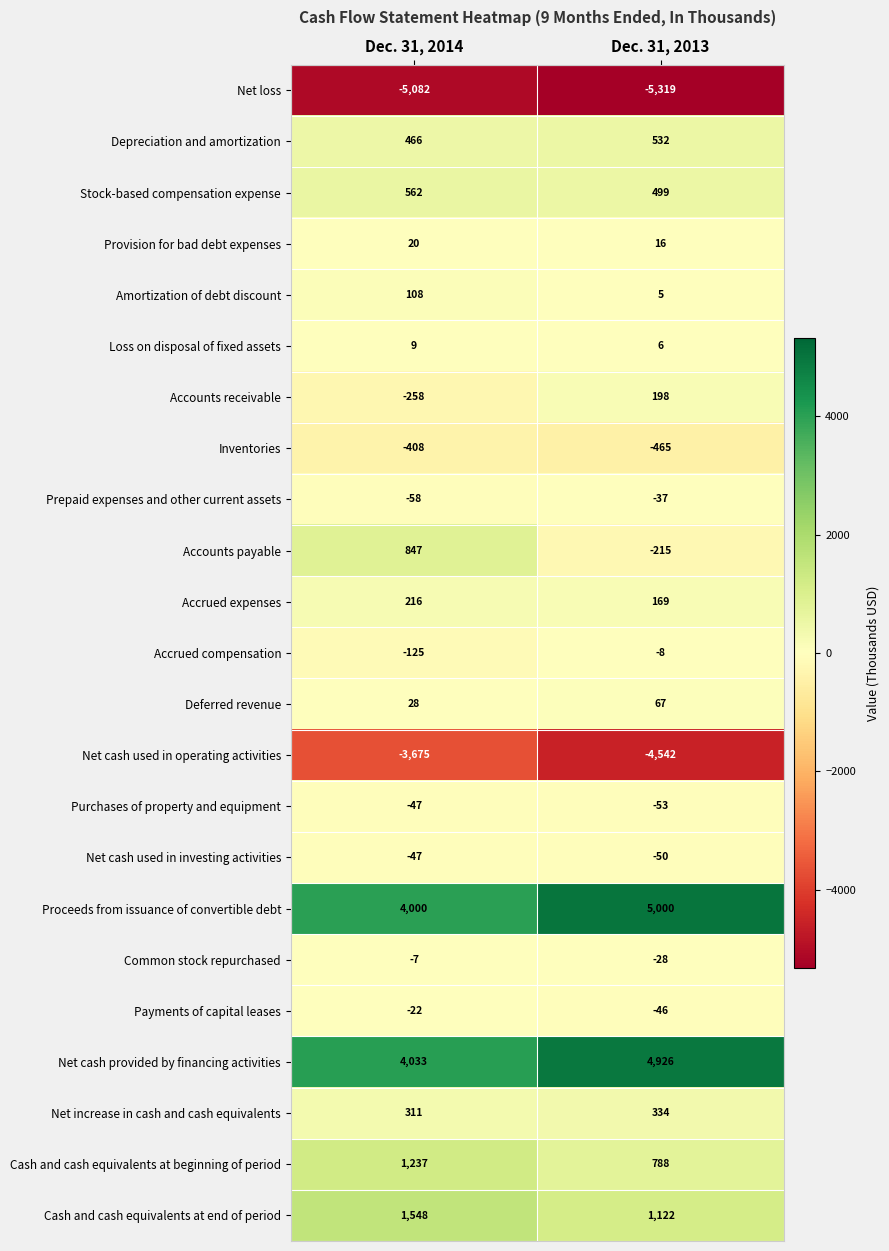

What is the smallest value displayed?

-5319